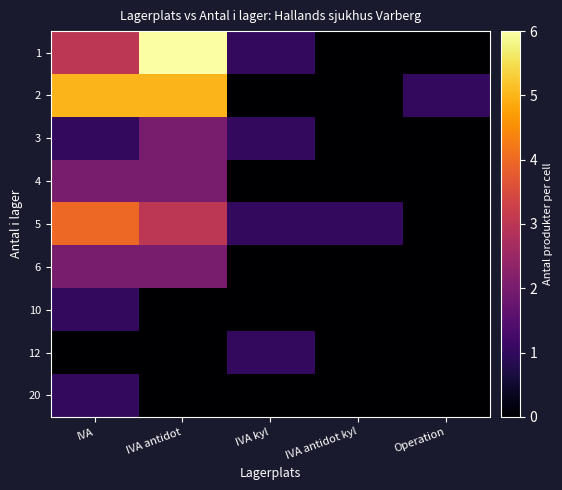

Reading right to left, transcribe all the data shown in this chart.

1: Operation=0	IVA antidot kyl=0	IVA kyl=1	IVA antidot=6	IVA=3
2: Operation=1	IVA antidot kyl=0	IVA kyl=0	IVA antidot=5	IVA=5
3: Operation=0	IVA antidot kyl=0	IVA kyl=1	IVA antidot=2	IVA=1
4: Operation=0	IVA antidot kyl=0	IVA kyl=0	IVA antidot=2	IVA=2
5: Operation=0	IVA antidot kyl=1	IVA kyl=1	IVA antidot=3	IVA=4
6: Operation=0	IVA antidot kyl=0	IVA kyl=0	IVA antidot=2	IVA=2
10: Operation=0	IVA antidot kyl=0	IVA kyl=0	IVA antidot=0	IVA=1
12: Operation=0	IVA antidot kyl=0	IVA kyl=1	IVA antidot=0	IVA=0
20: Operation=0	IVA antidot kyl=0	IVA kyl=0	IVA antidot=0	IVA=1